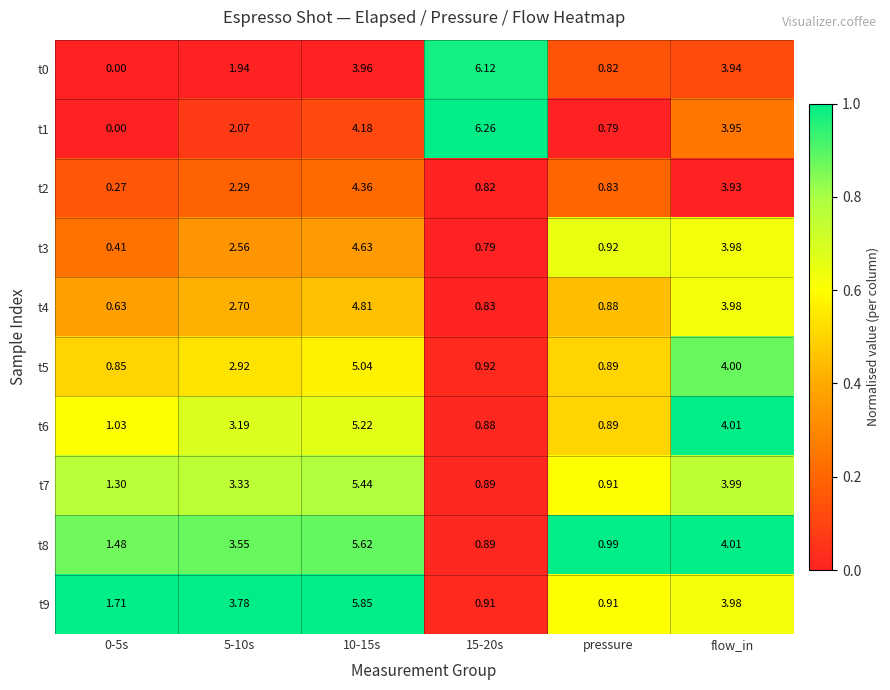

At which label is t0 closest to 3?

flow_in